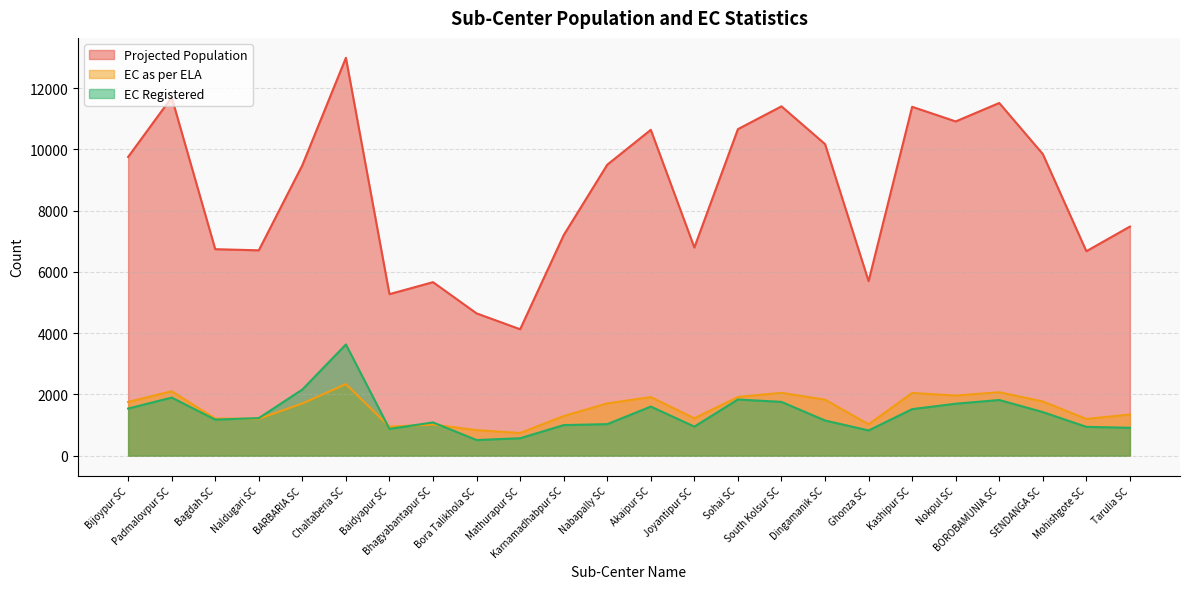

At which category does the chart reach its peak across all series?

Chaltaberia SC